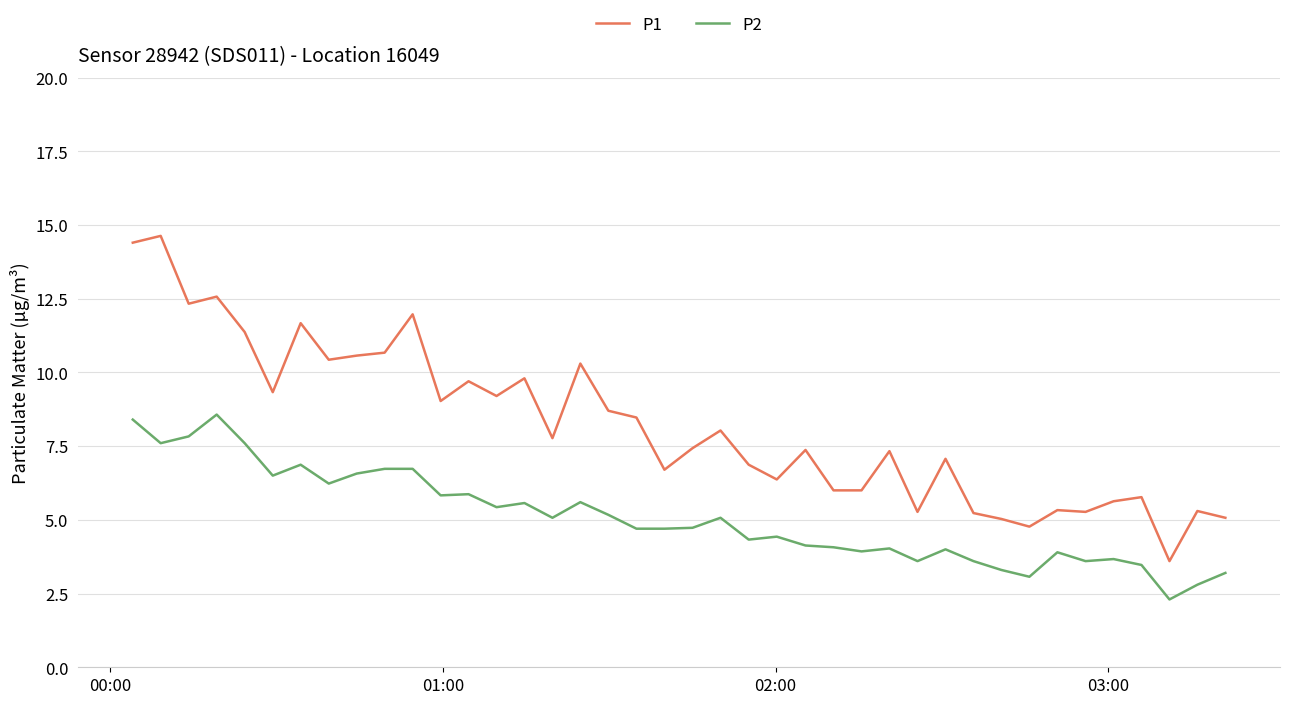

Which series has the largest range (max minus min)?

P1